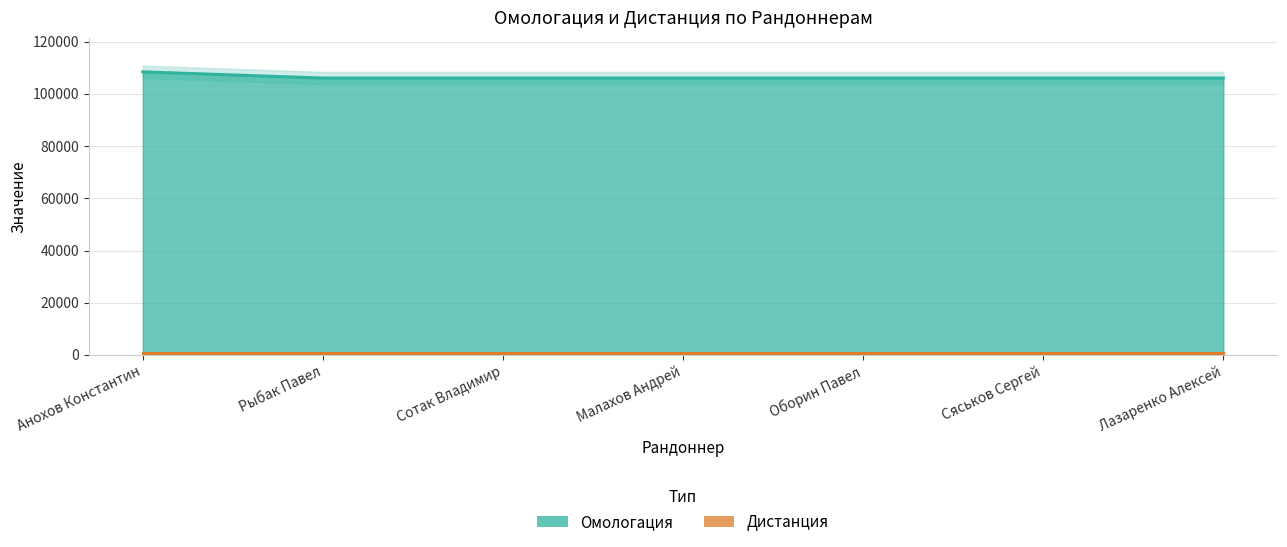

Approximately how many times larger is the value at Сяськов Сергей compared to Оборин Павел?

1.0